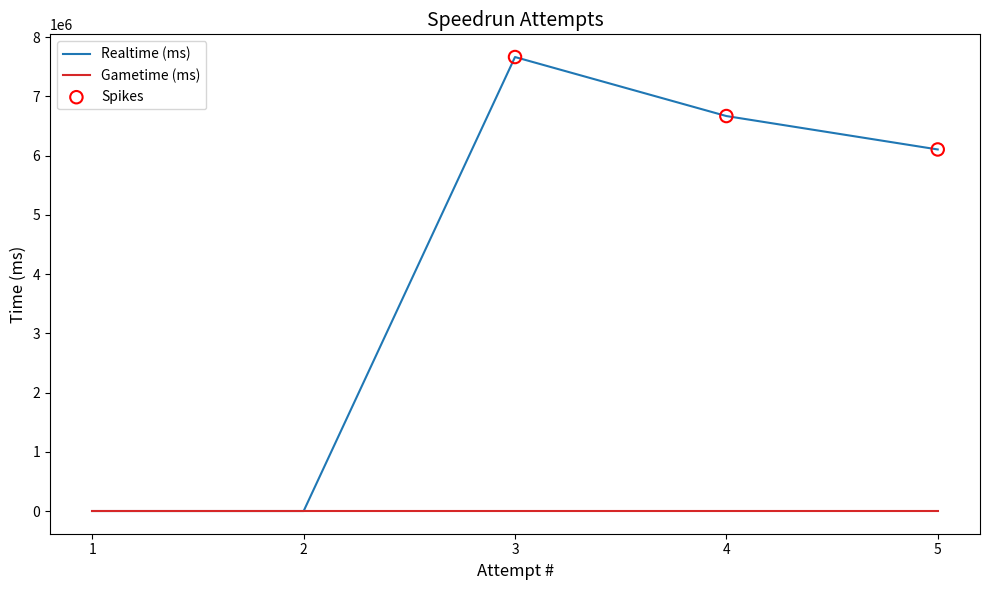

Which series has the widest spread of values?

Realtime (ms)